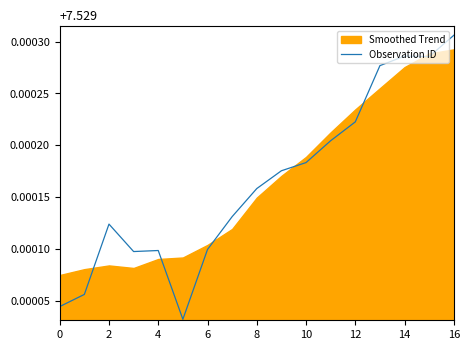

Does the chart display data point markers on the line(s)?

No